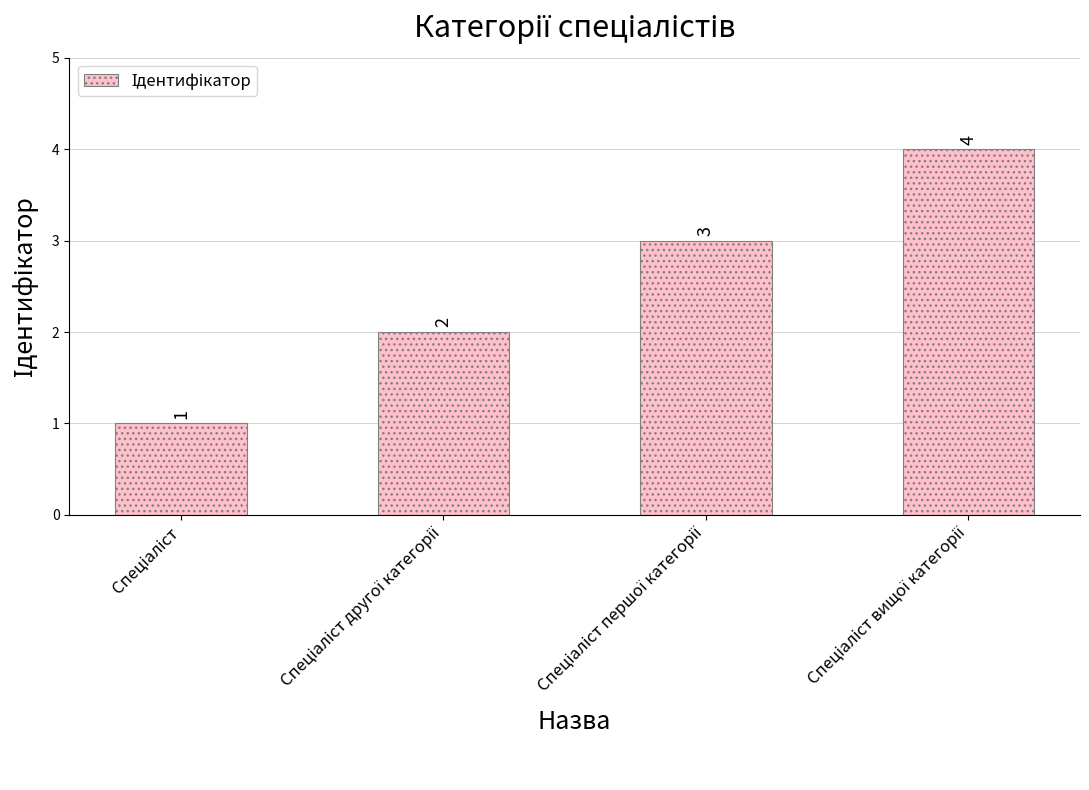

What is the difference between the maximum and minimum values?

3